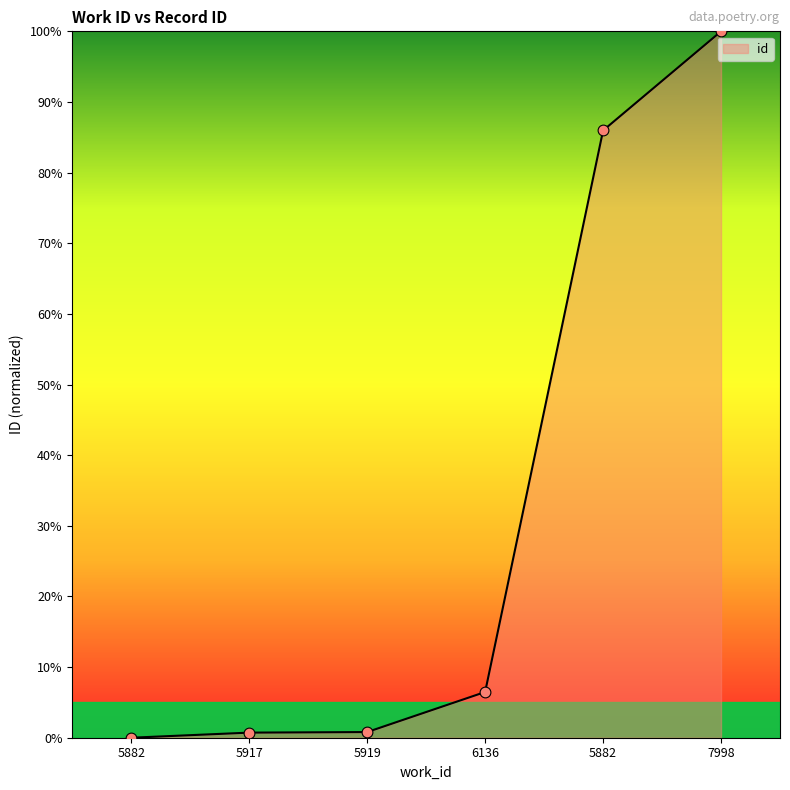

Between 7998 and 5882, which is larger?

7998